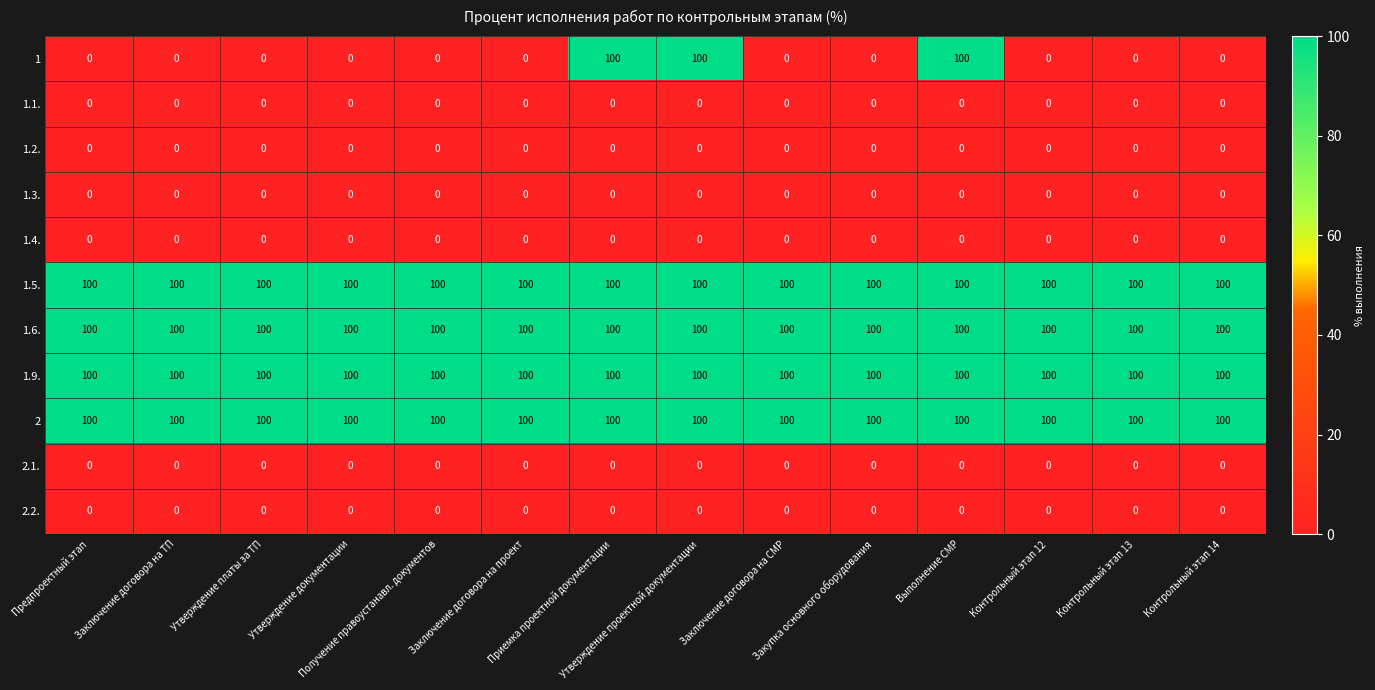

At how many categories does at least one series exceed 65?

14